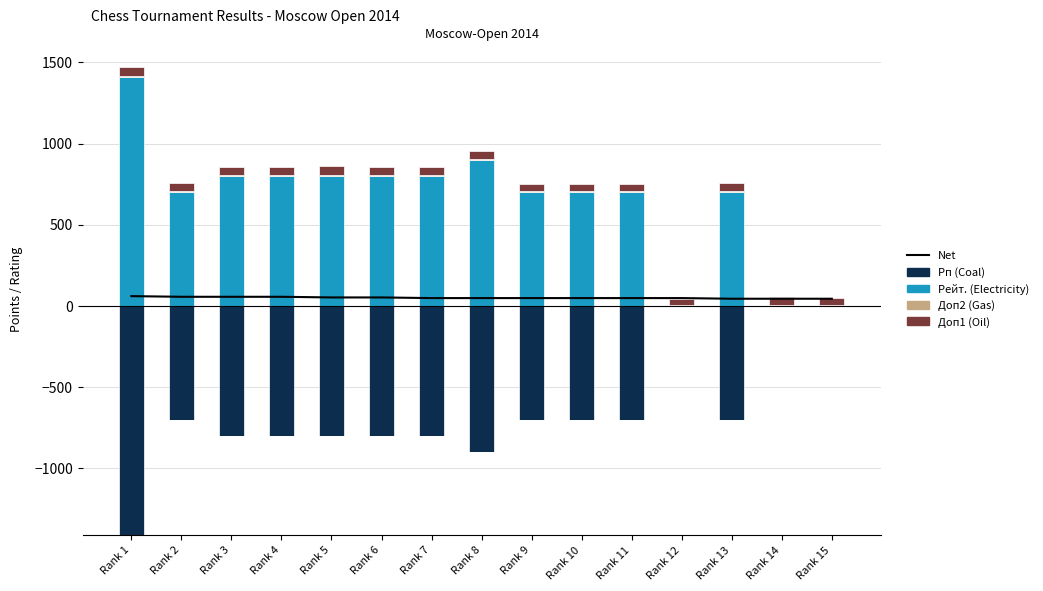

Rank the series by their maximum value, from highest to lowest.

Рейт. (Electricity), Net, Доп1 (Oil), Доп2 (Gas), Рп (Coal)